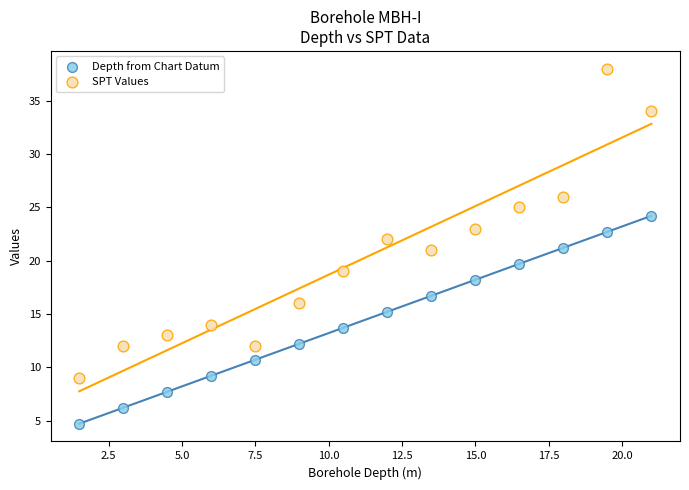

Which series reaches the maximum Y coordinate?

SPT Values